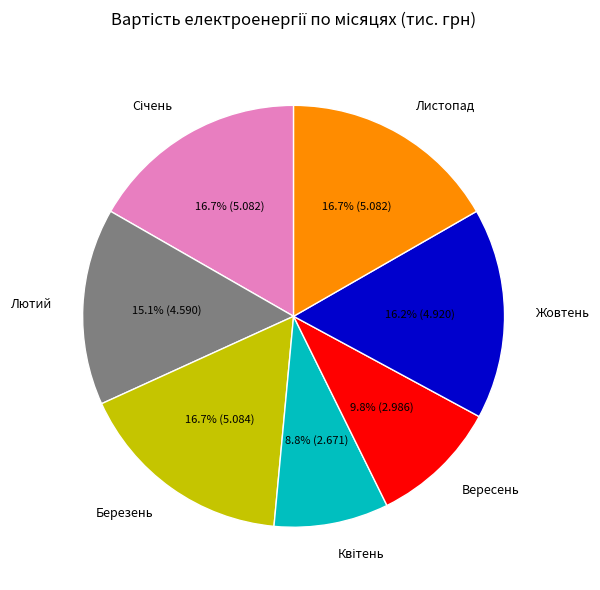

How much of the chart is everything except Вересень?

90.2%